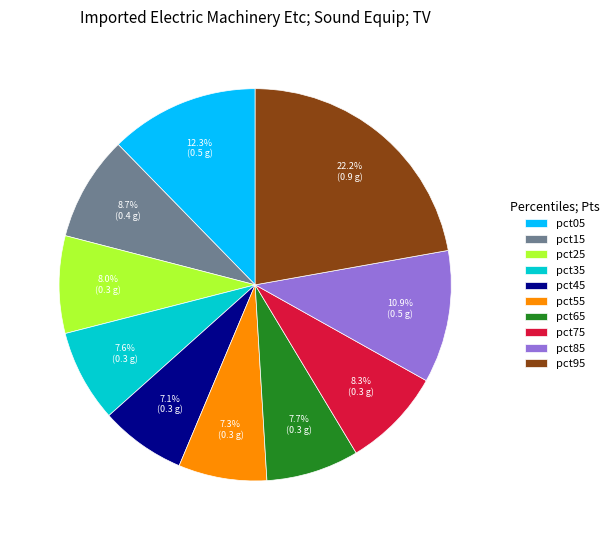

Which slice is the largest?

pct95